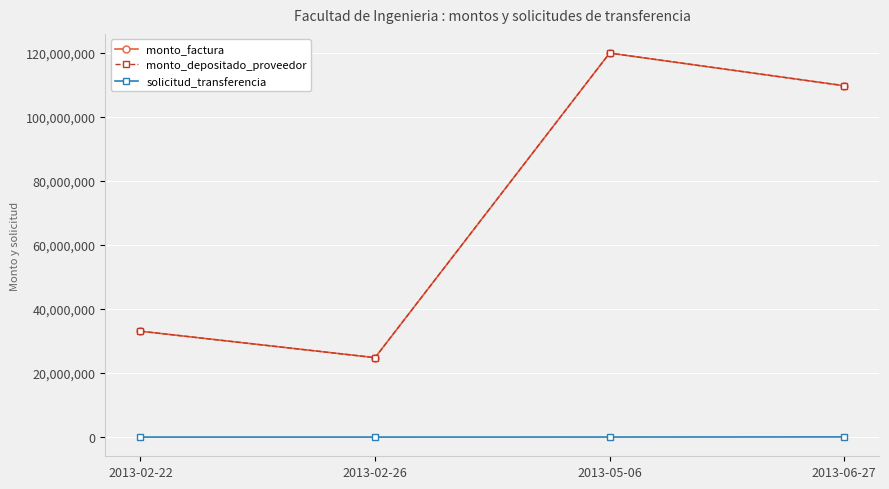

Reading left to right, list all the values displayed in this chart.

monto_factura: 2013-02-22=33069286	2013-02-26=24808000	2013-05-06=119924400	2013-06-27=109727386
monto_depositado_proveedor: 2013-02-22=33069286	2013-02-26=24808000	2013-05-06=119924400	2013-06-27=109727386
solicitud_transferencia: 2013-02-22=4539	2013-02-26=4382	2013-05-06=17702	2013-06-27=54187